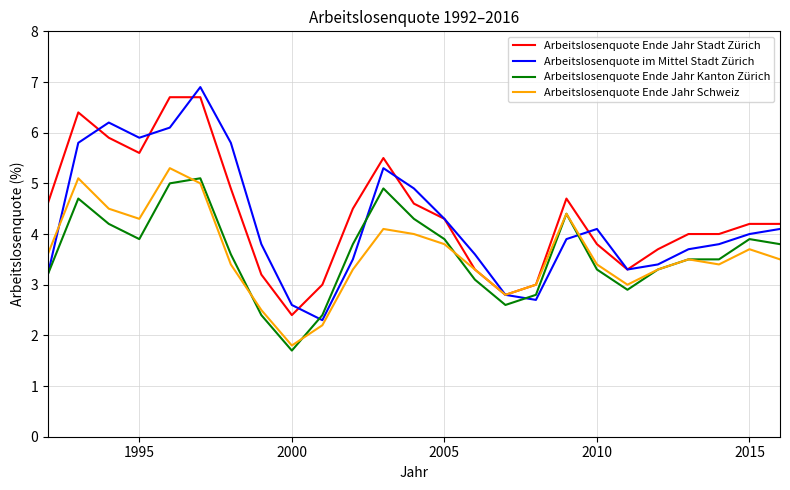

What is the minimum value shown in the chart?

1.7